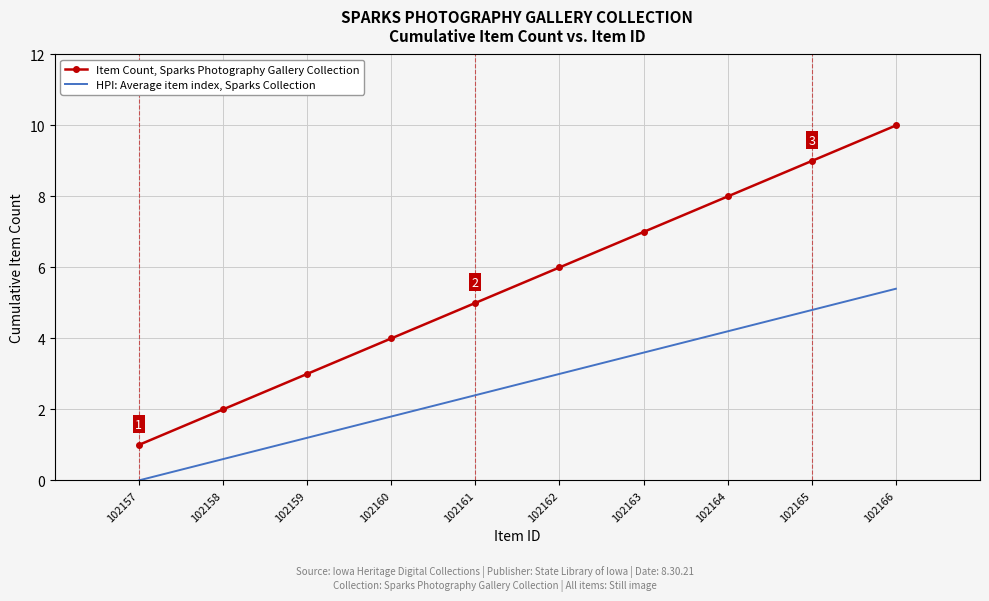

What is the highest value of the Item Count, Sparks Photography Gallery Collection series?

10.0